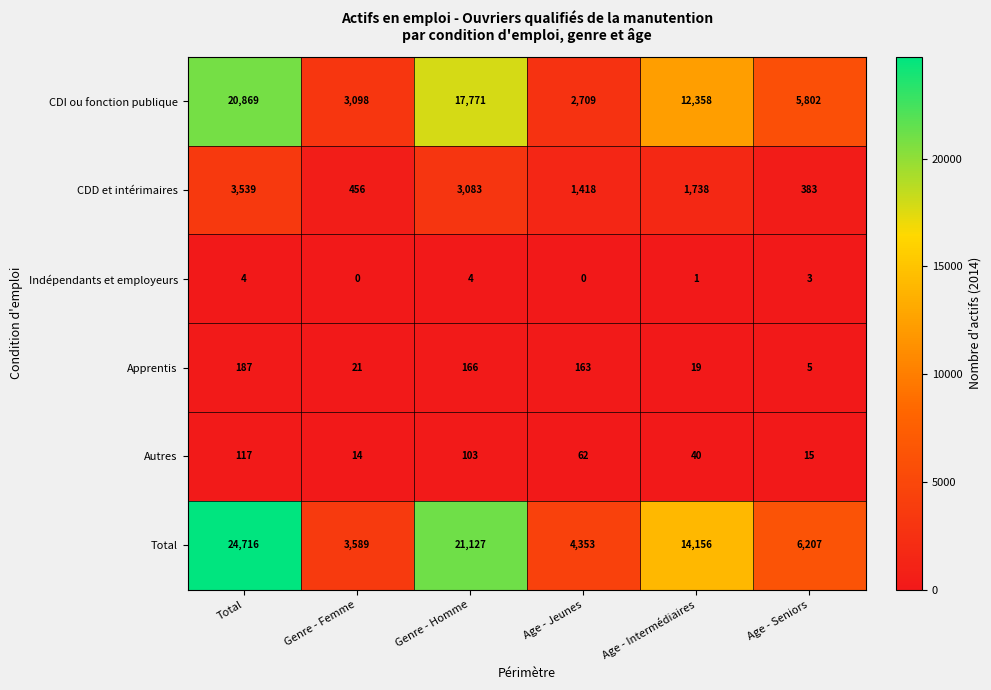

Count the number of categories in the chart.

6